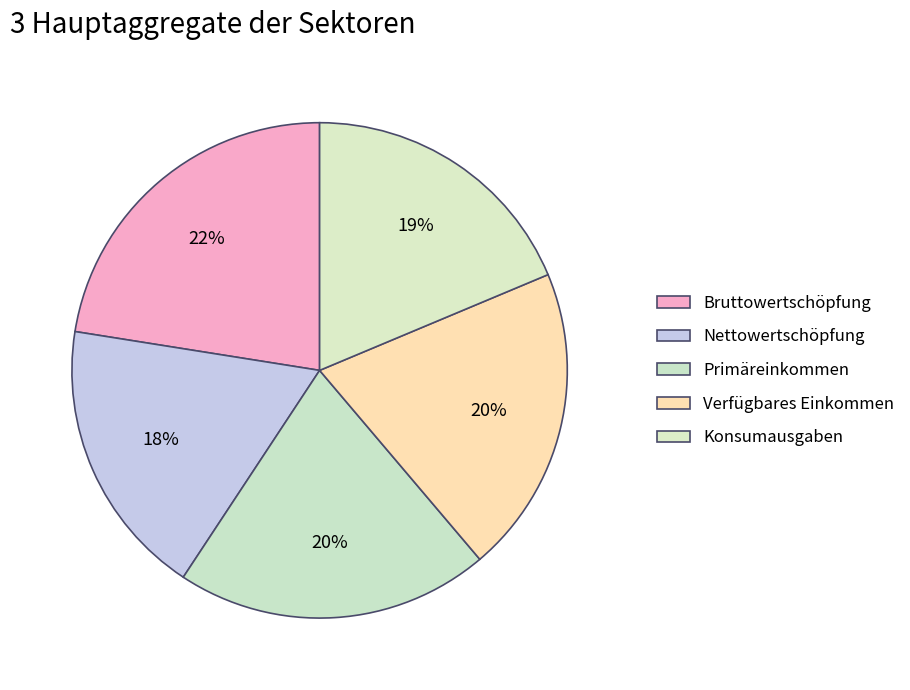

Count the number of slices in the pie.

5